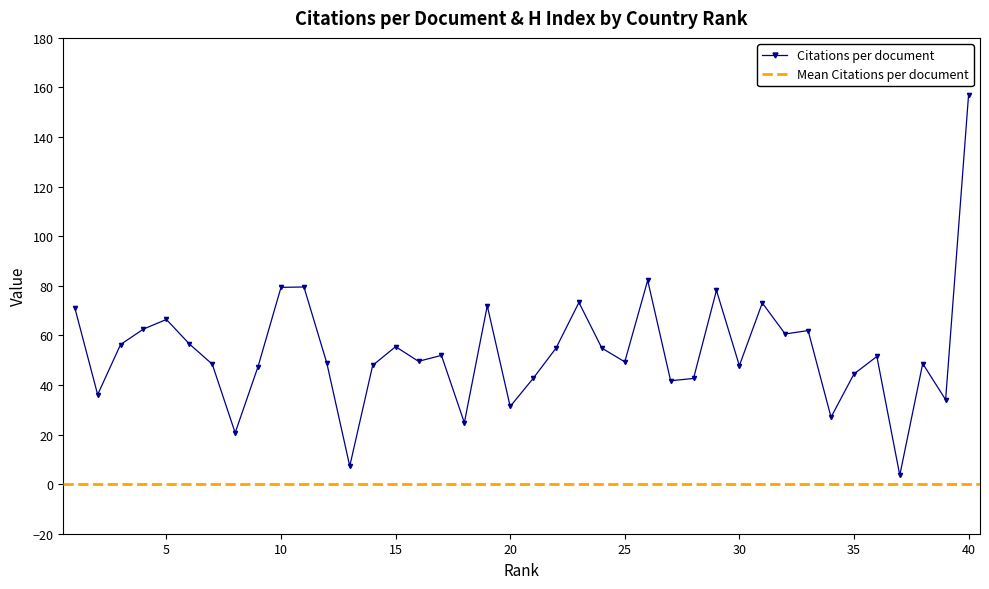

True or false: Citations per document has more than 0 points higher than both neighbors.

True